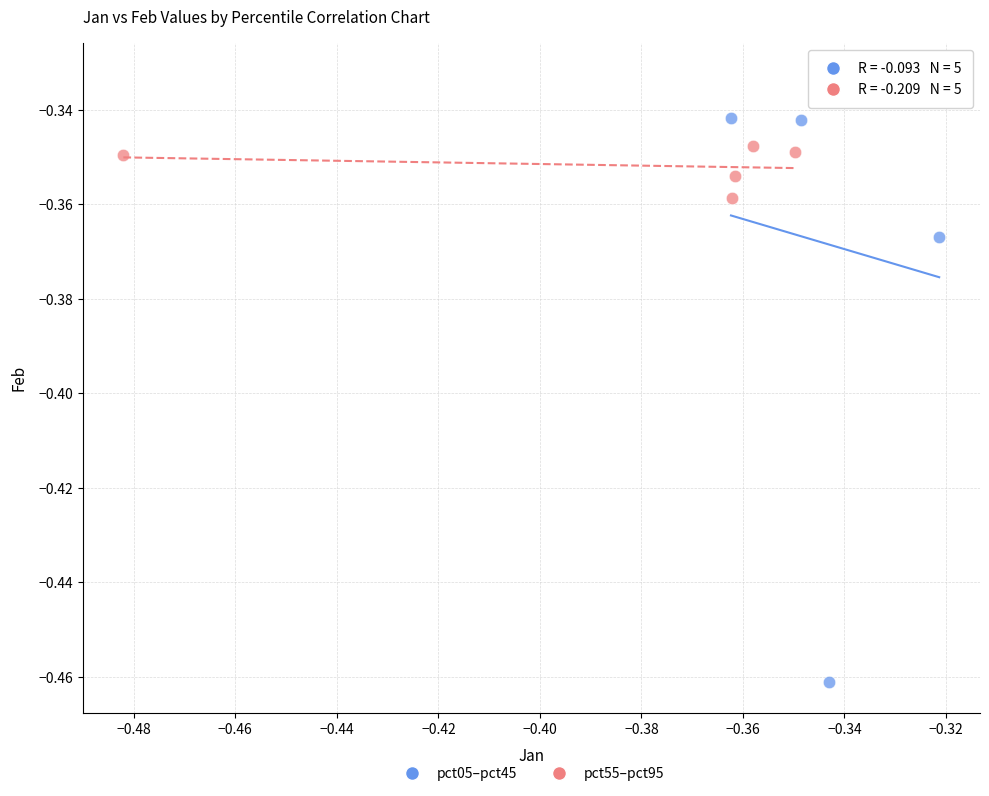

What are all the series names shown in the legend?

pct05–pct45, pct55–pct95